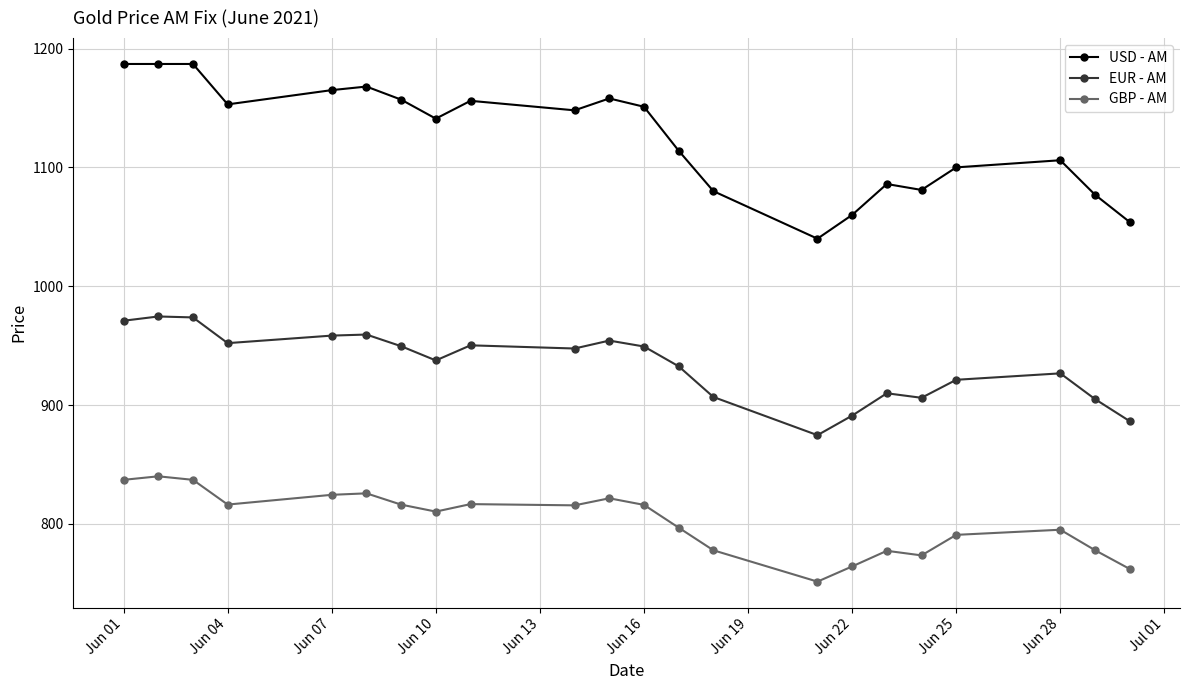

List the series in order of their overall mean, highest first.

USD - AM, EUR - AM, GBP - AM